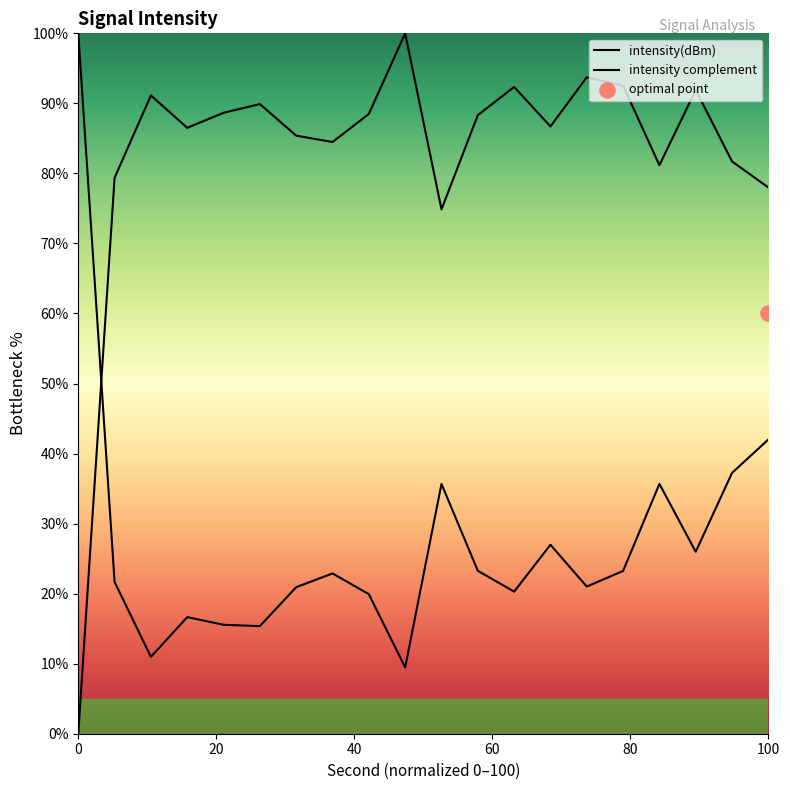

Which series reaches the minimum Y coordinate?

intensity(dBm)